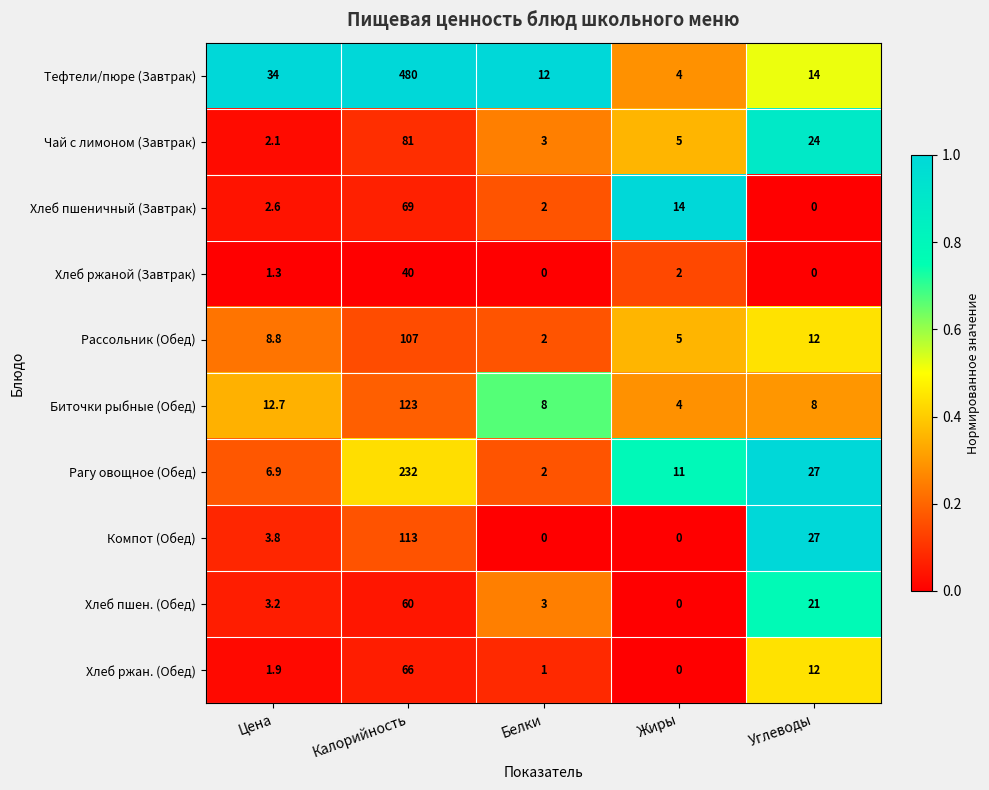

What is the difference between the second highest and minimum values in the Чай с лимоном (Завтрак) series?

21.9